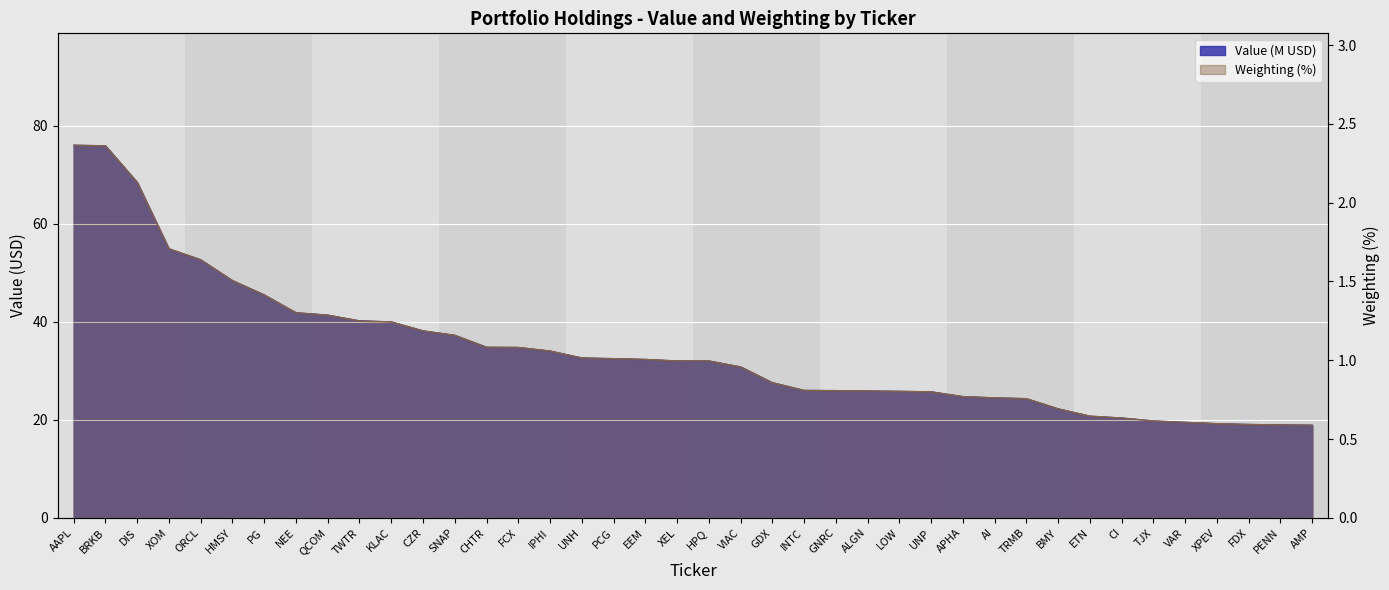

What position from the left is XOM?

4